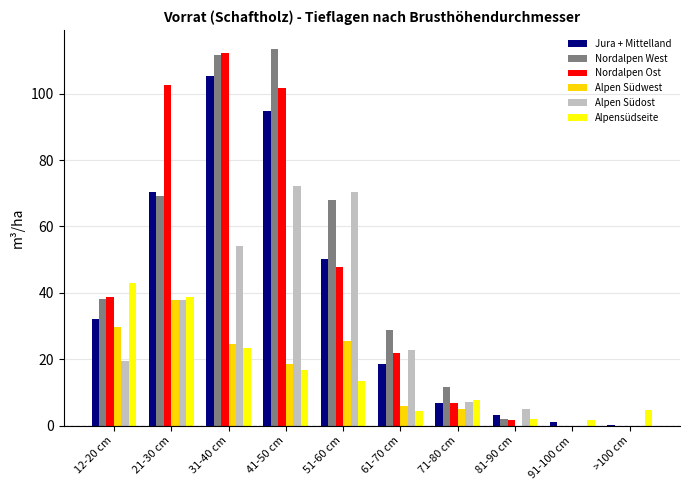

The value of Nordalpen West at >100 cm is 0.0. True or false?

True